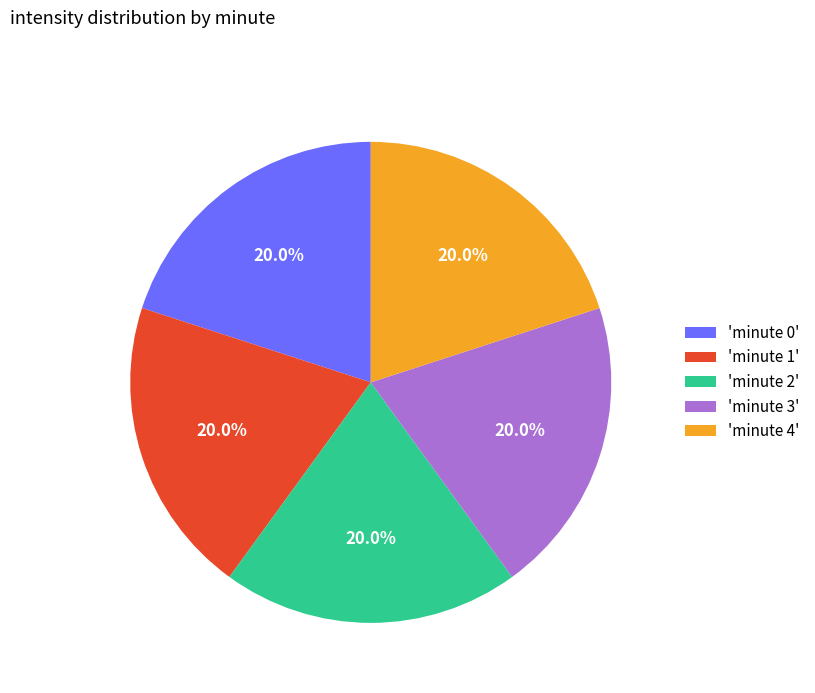

Is 'minute 2' the majority of the pie?

No